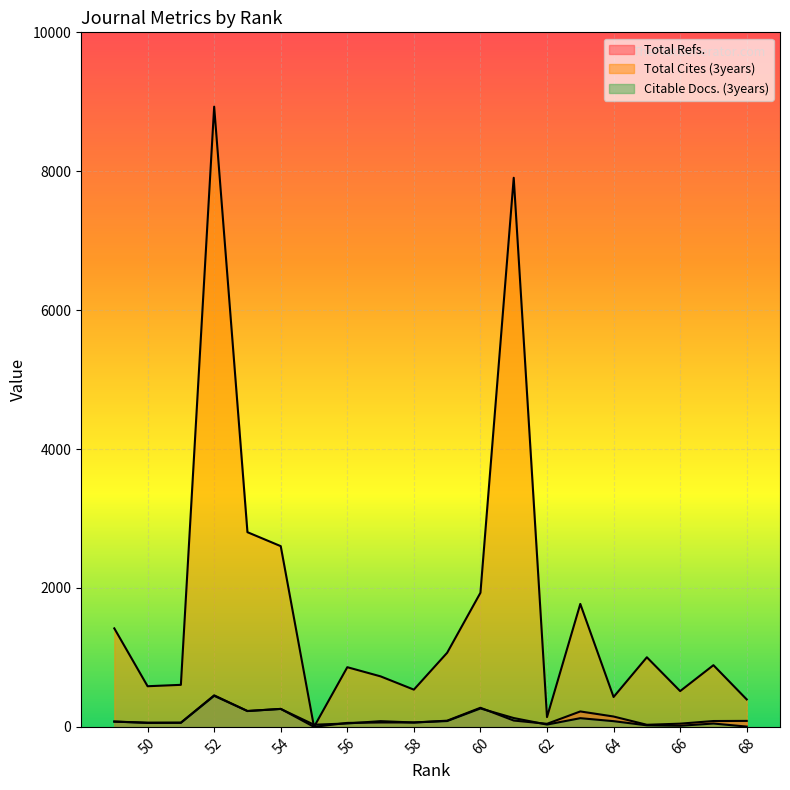

Where is Citable Docs. (3years) nearest to the value 225?

53